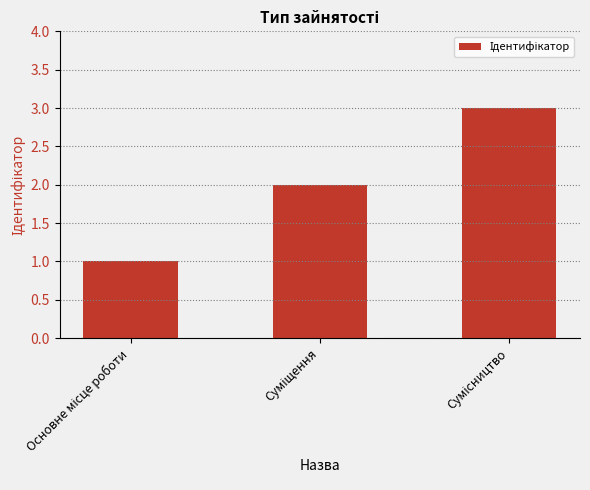

What is the sum of all values?

6